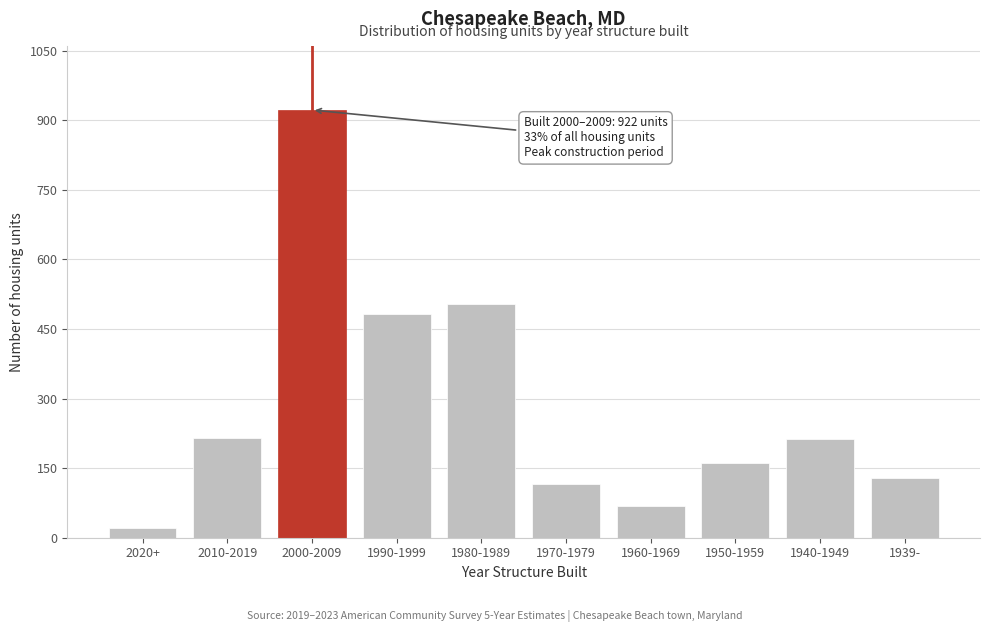

What is the difference between the values at 1950-1959 and 2000-2009?

762